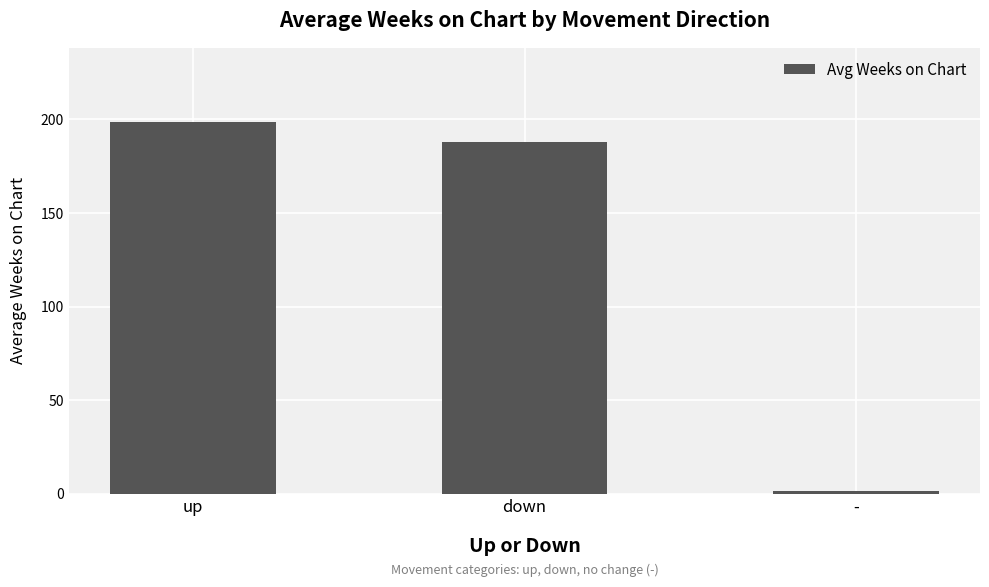

What is the minimum value shown in the chart?

1.3